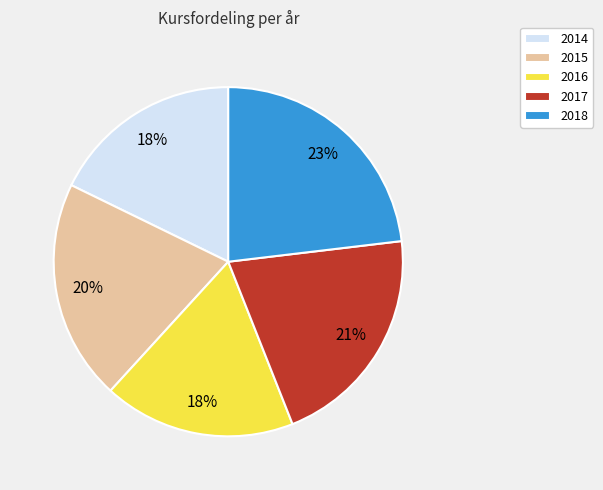

Does 2018 account for over 50% of the chart?

No